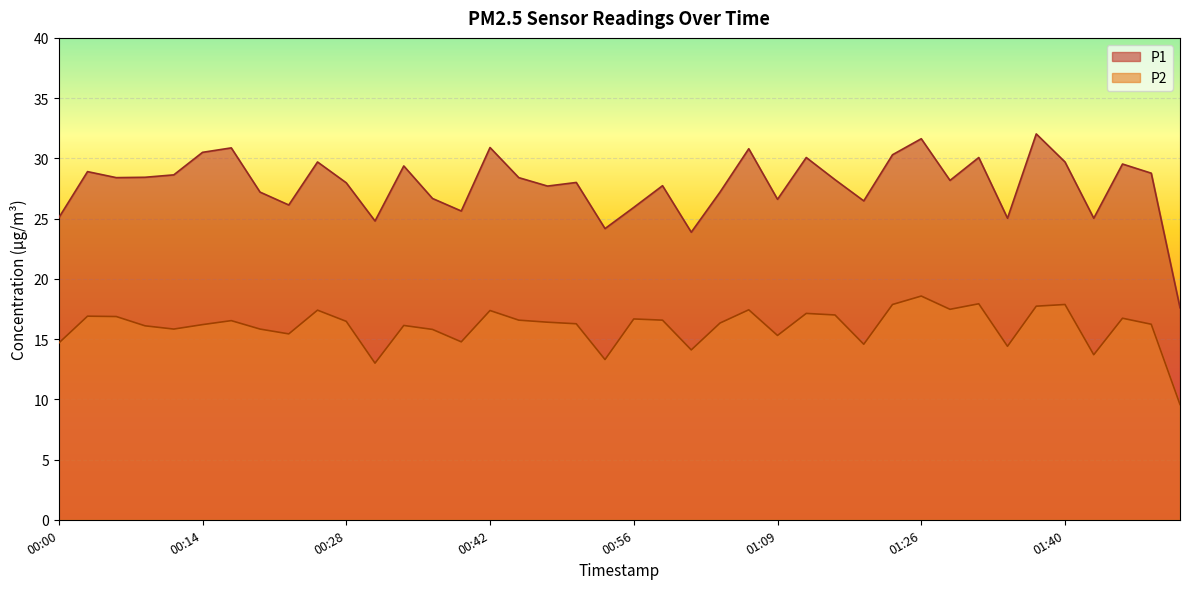

What is the value of the P2 point at the 25th from the left?

17.4